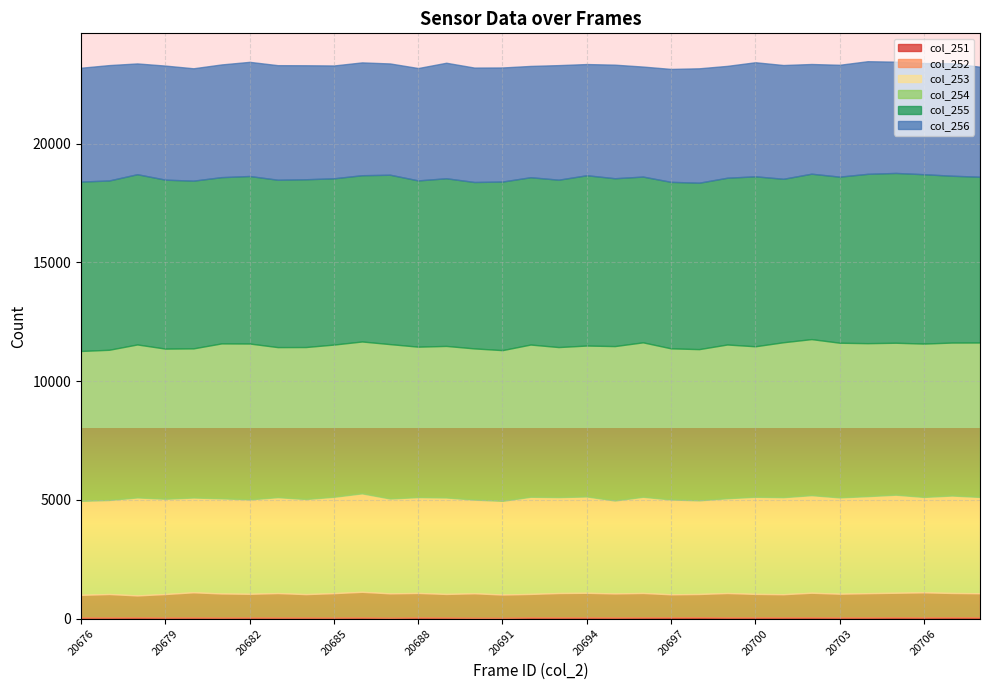

True or false: col_256 and col_254 cross at least once.

False